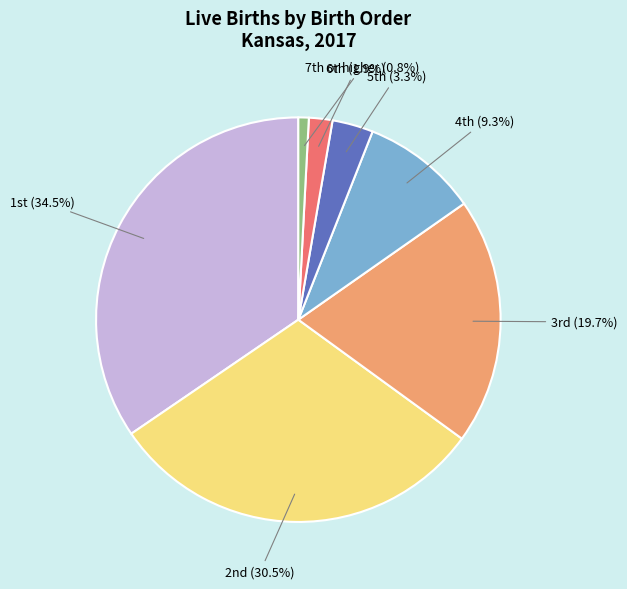

To the nearest percent, what is the difference between the largest and smallest slice percentages?

34%